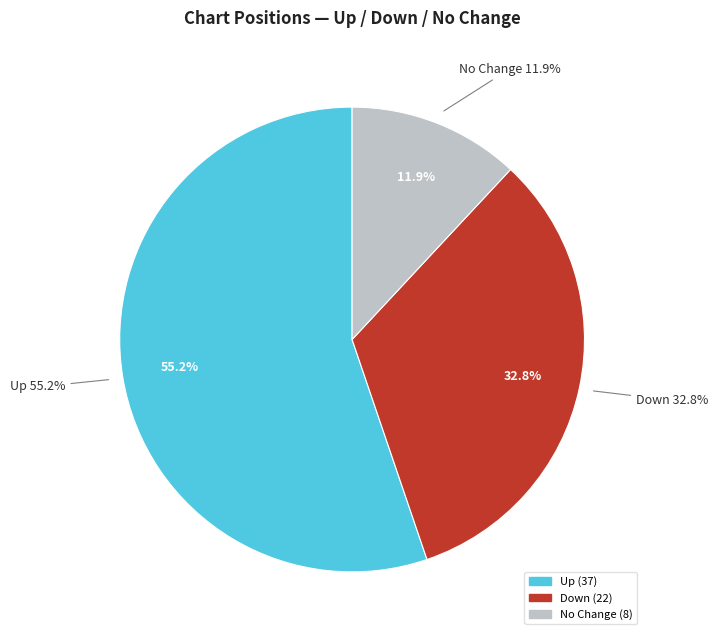

Approximately how many times larger is the value at up compared to -?

4.6